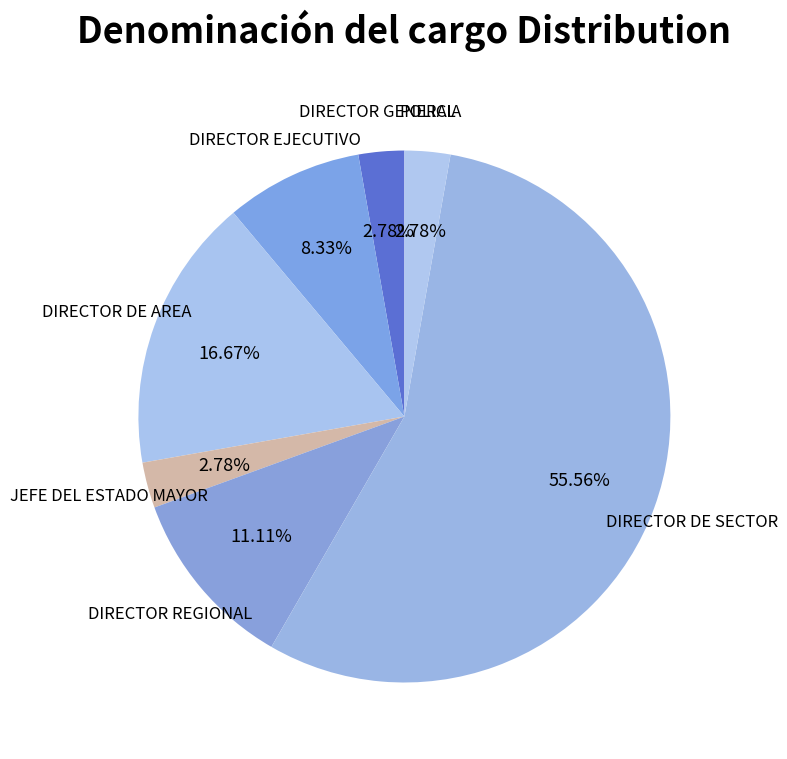

To the nearest percent, what is the difference between the largest and smallest slice percentages?

53%